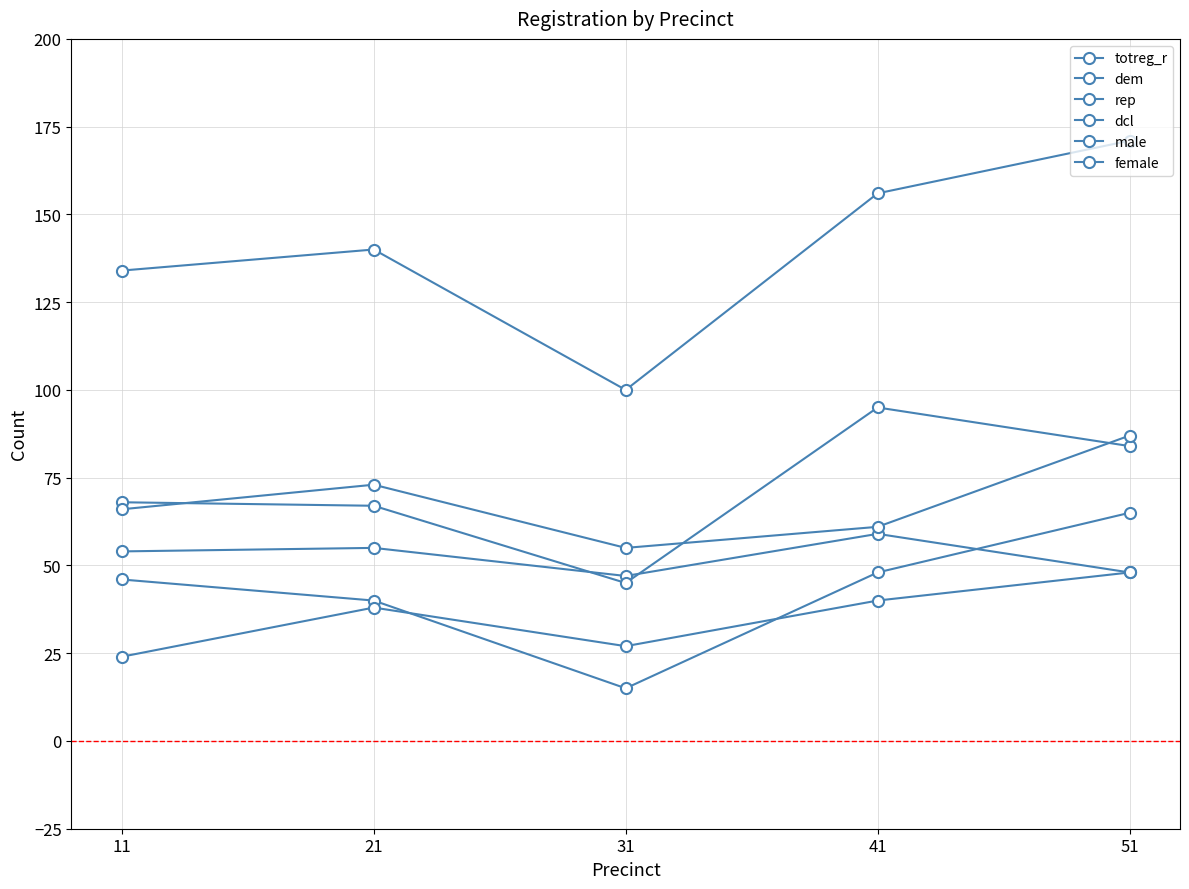

How many data points in totreg_r are less than 140?

2